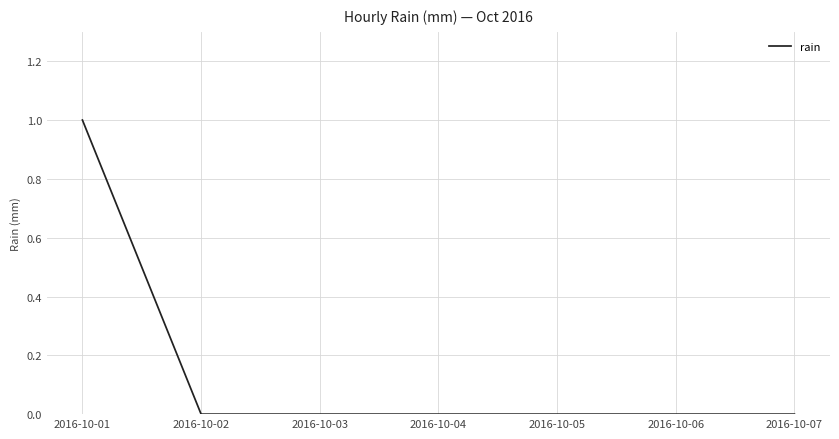

True or false: there are more than 2 points higher than both neighbors.

False